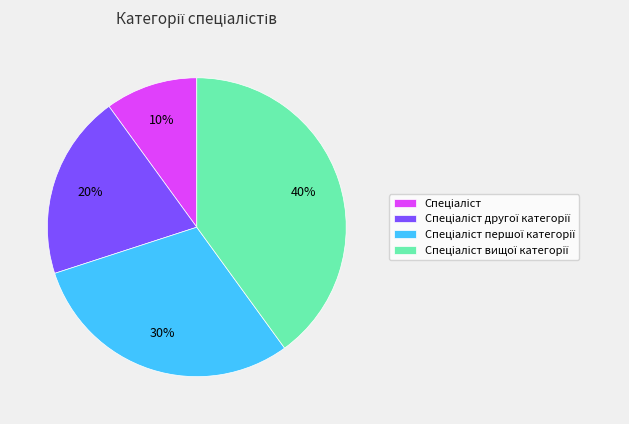

Is there any slice that represents more than half of the pie?

No